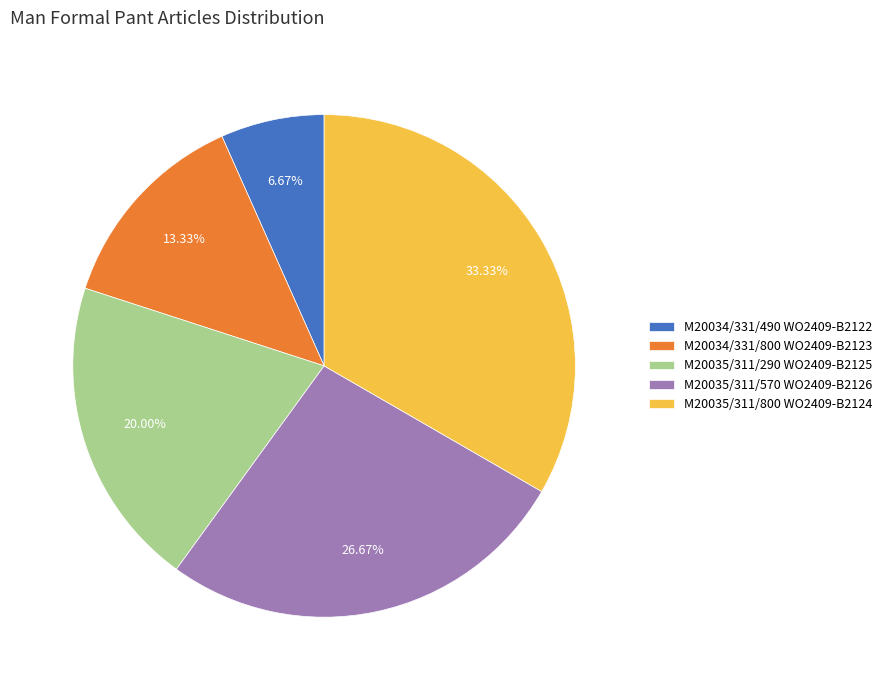

To the nearest percent, what is the combined percentage of M20034/331/490 WO2409-B2122 and M20035/311/800 WO2409-B2124?

40%